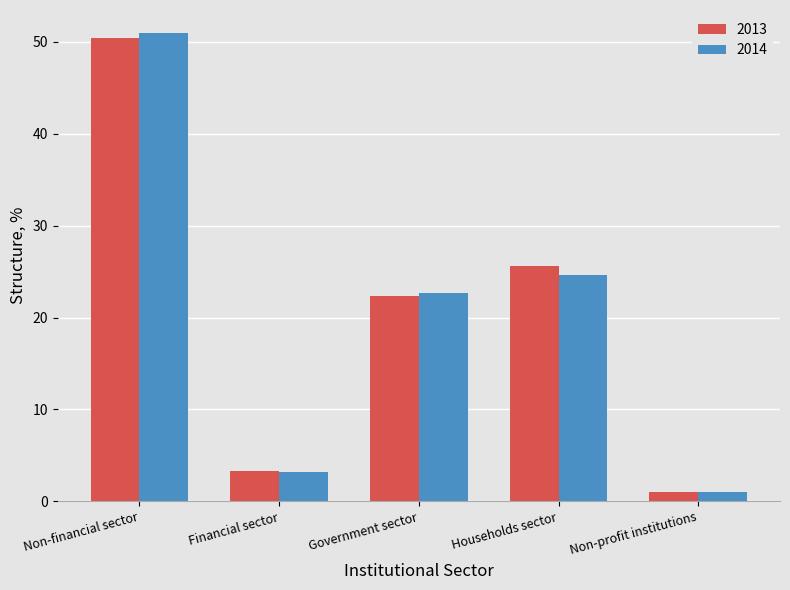

At which category does the chart reach its minimum across all series?

Non-profit institutions